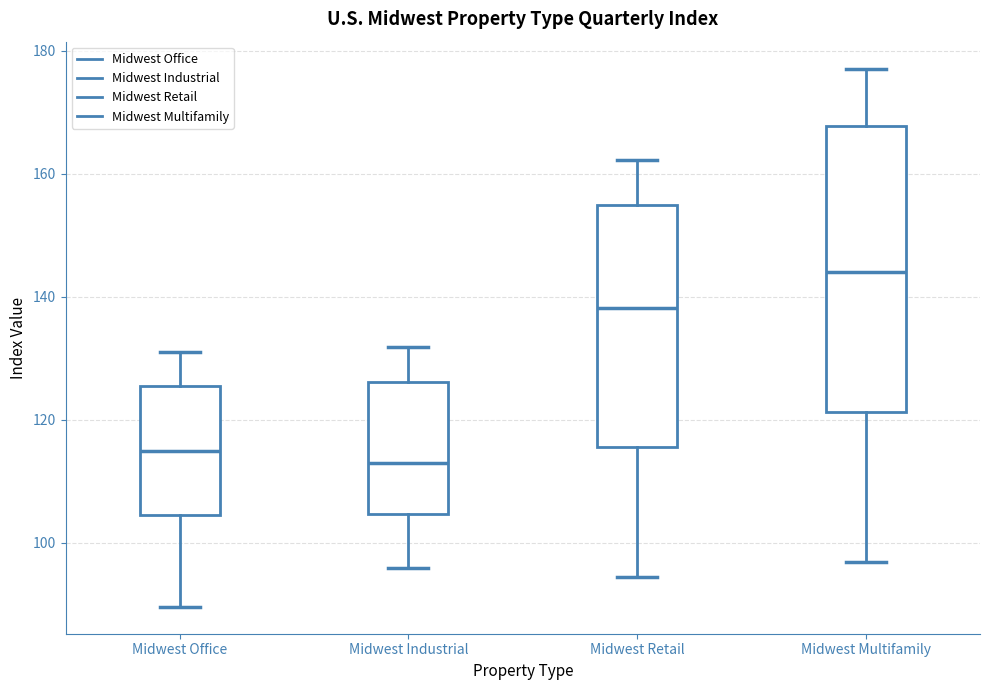

Which box is the tallest, from its lower edge to its upper edge?

Midwest Multifamily